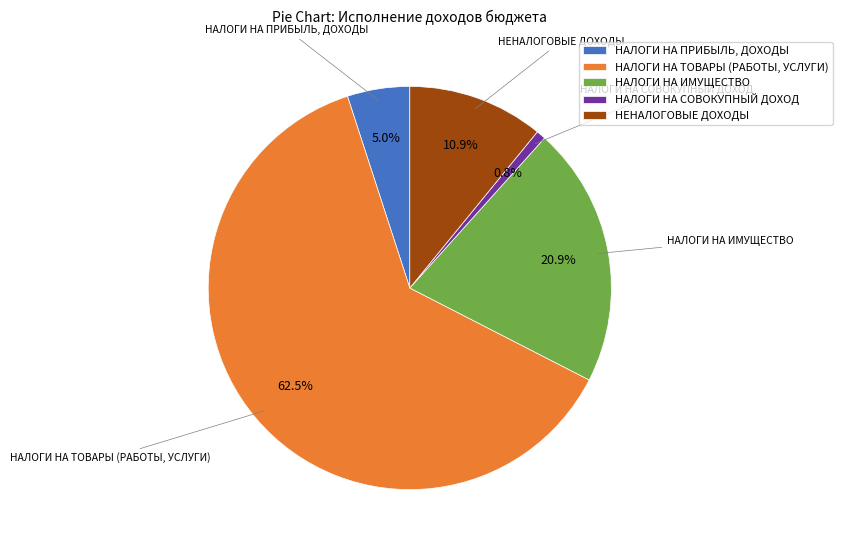

Which has a higher value, НАЛОГИ НА ПРИБЫЛЬ, ДОХОДЫ or НАЛОГИ НА ТОВАРЫ (РАБОТЫ, УСЛУГИ)?

НАЛОГИ НА ТОВАРЫ (РАБОТЫ, УСЛУГИ)